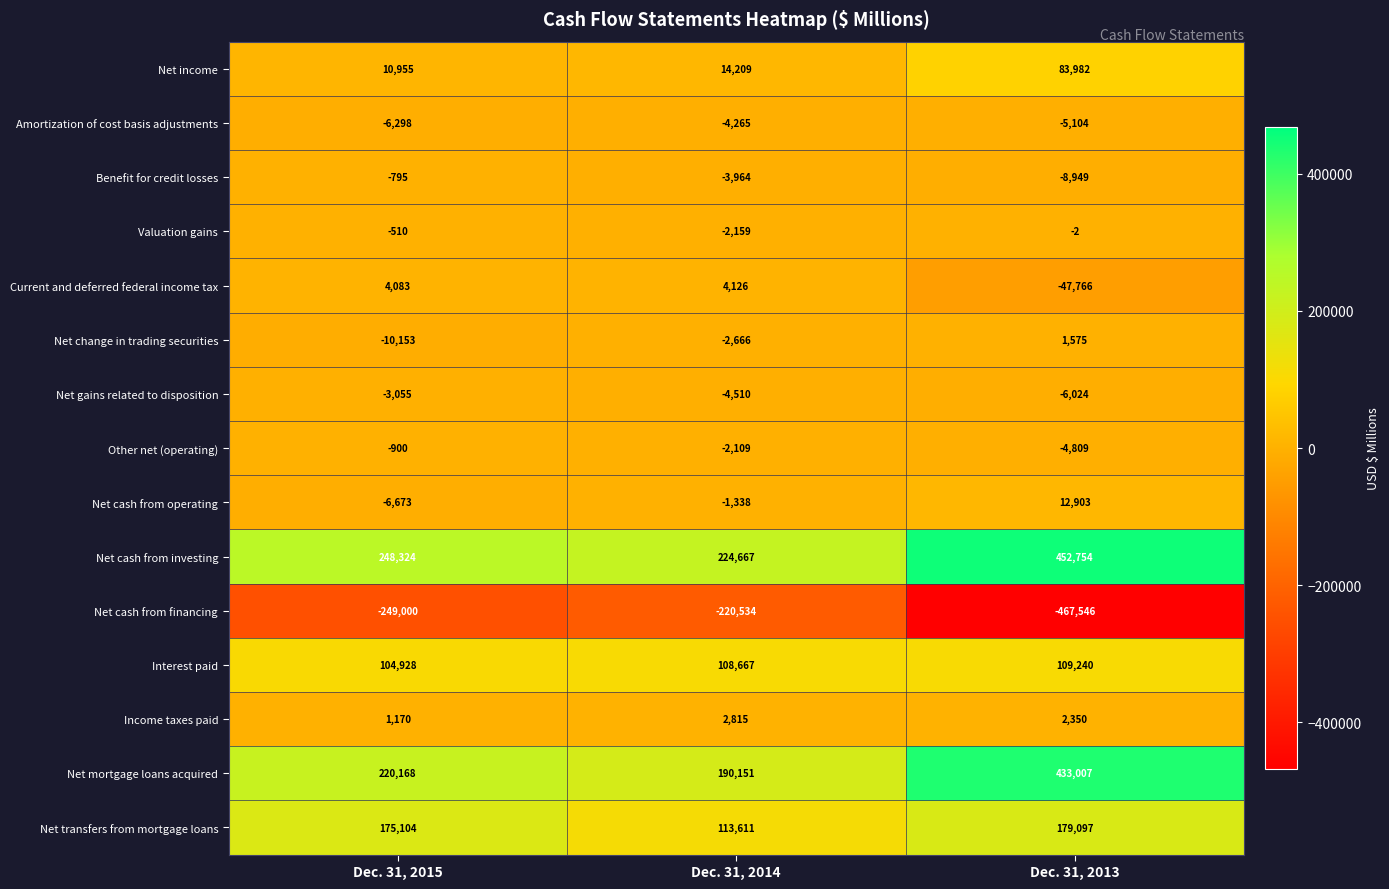

List the series in order of their peak value, lowest first.

Net cash from financing, Amortization of cost basis adjustments, Net gains related to disposition, Other net (operating), Benefit for credit losses, Valuation gains, Net change in trading securities, Income taxes paid, Current and deferred federal income tax, Net cash from operating, Net income, Interest paid, Net transfers from mortgage loans, Net mortgage loans acquired, Net cash from investing